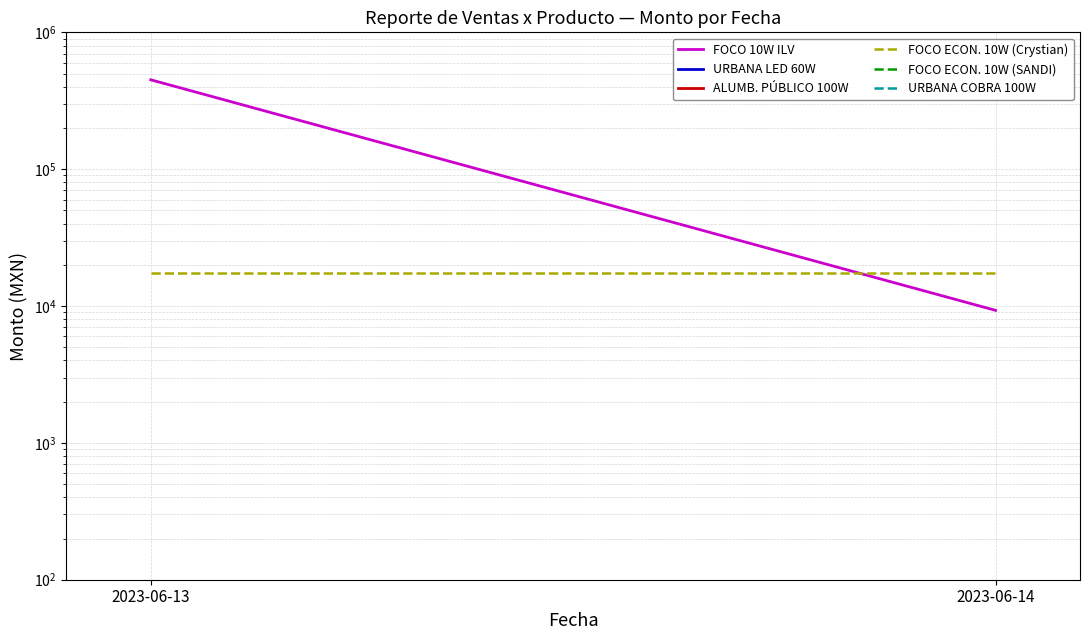

Which series has the largest total across all categories?

FOCO 10W ILV